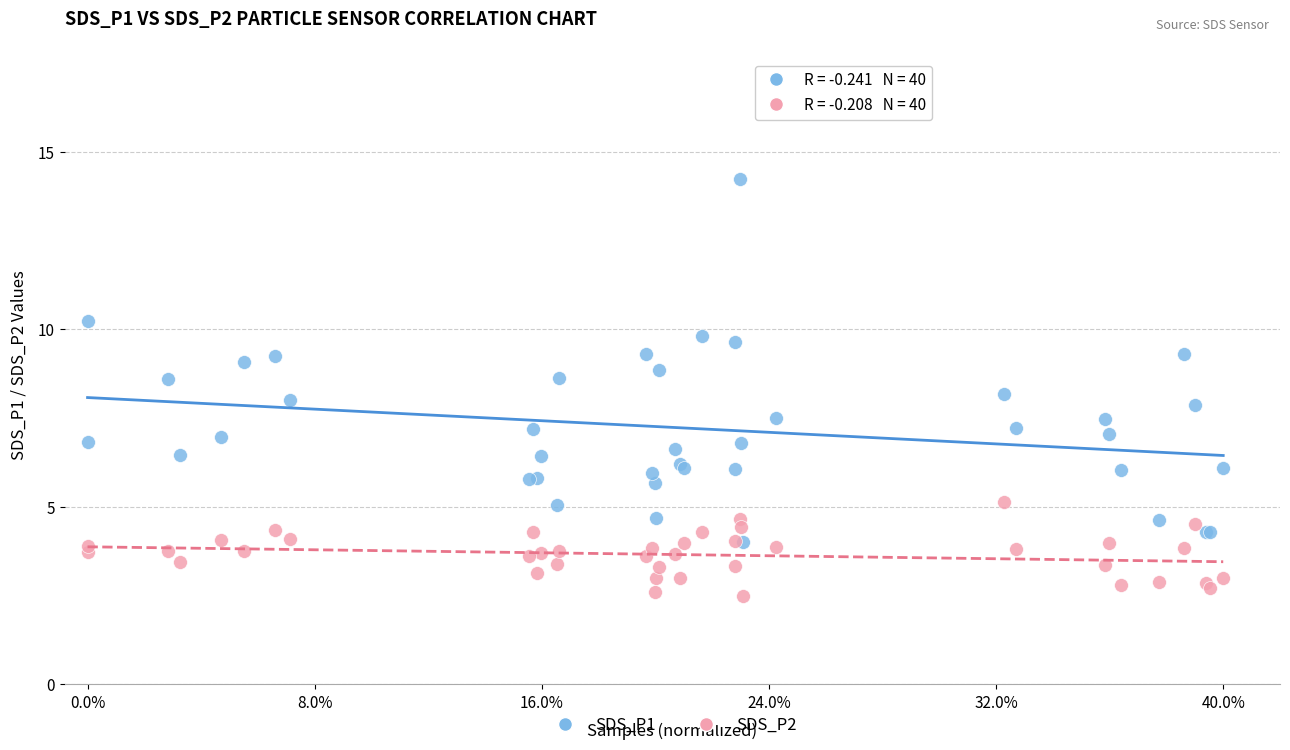

What are all the series names shown in the legend?

SDS_P1, SDS_P2